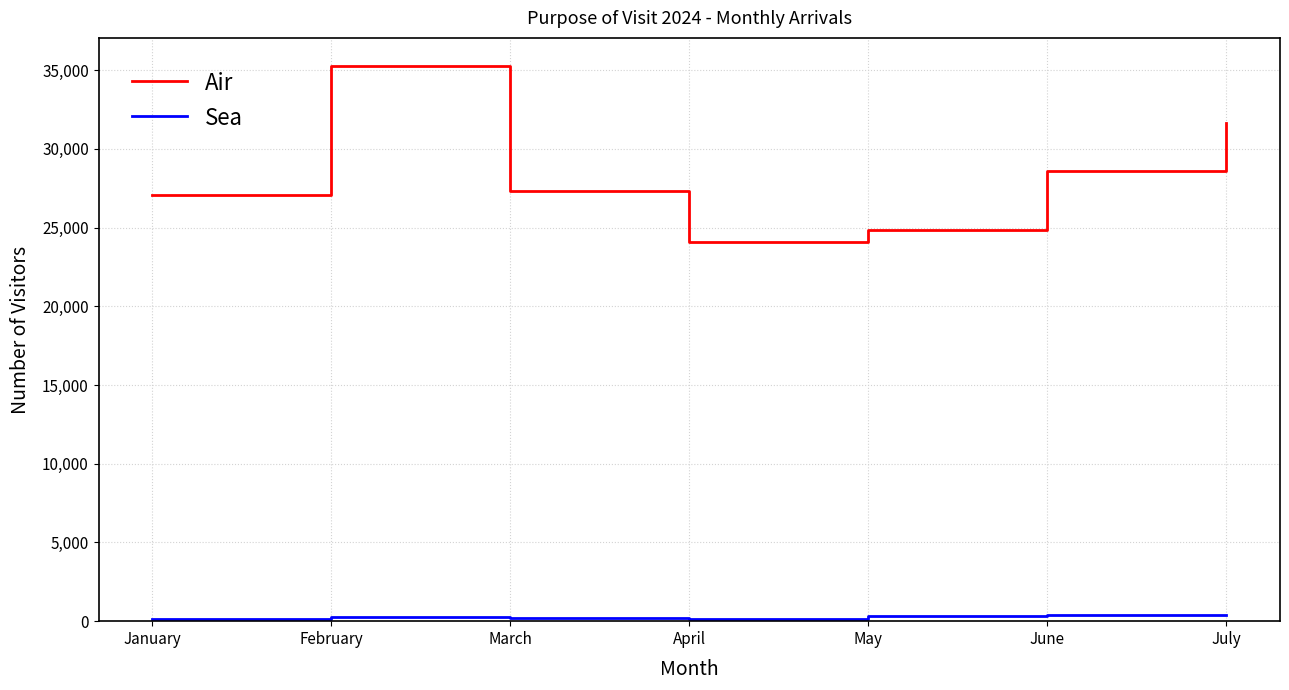

At which category is the sum across all series the highest?

February